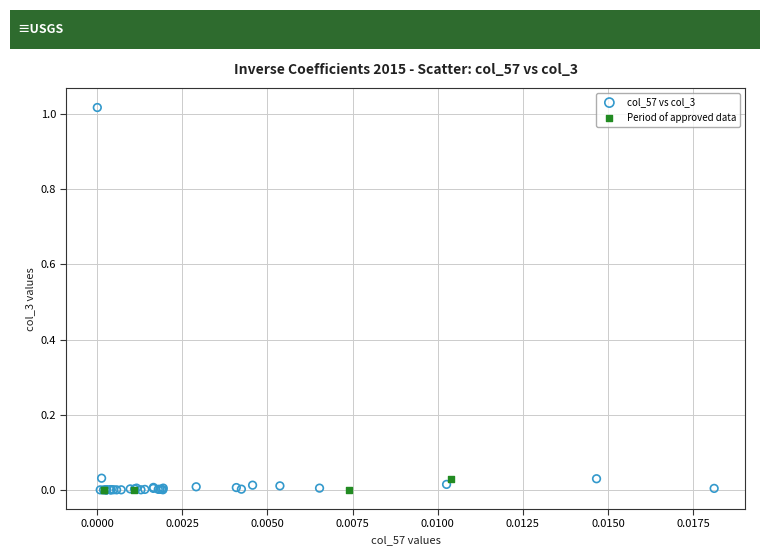

What are all the series names shown in the legend?

col_57 vs col_3, Period of approved data